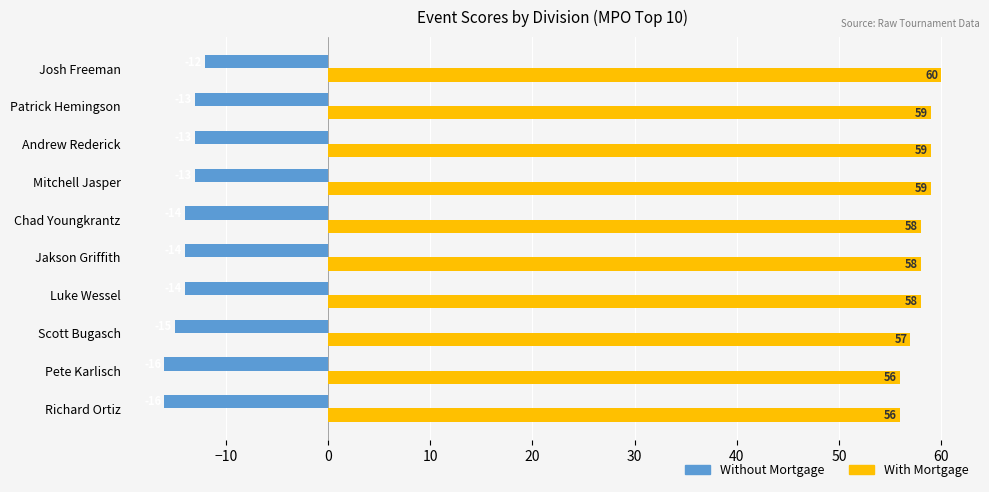

The value of Without Mortgage at Josh Freeman is -21. True or false?

False